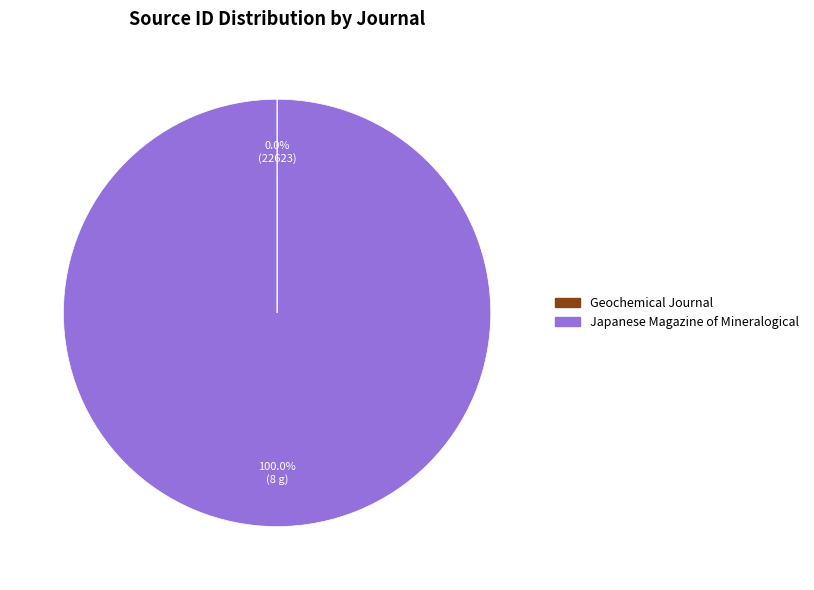

Does Japanese Magazine of Mineralogical represent more than half of the total?

Yes